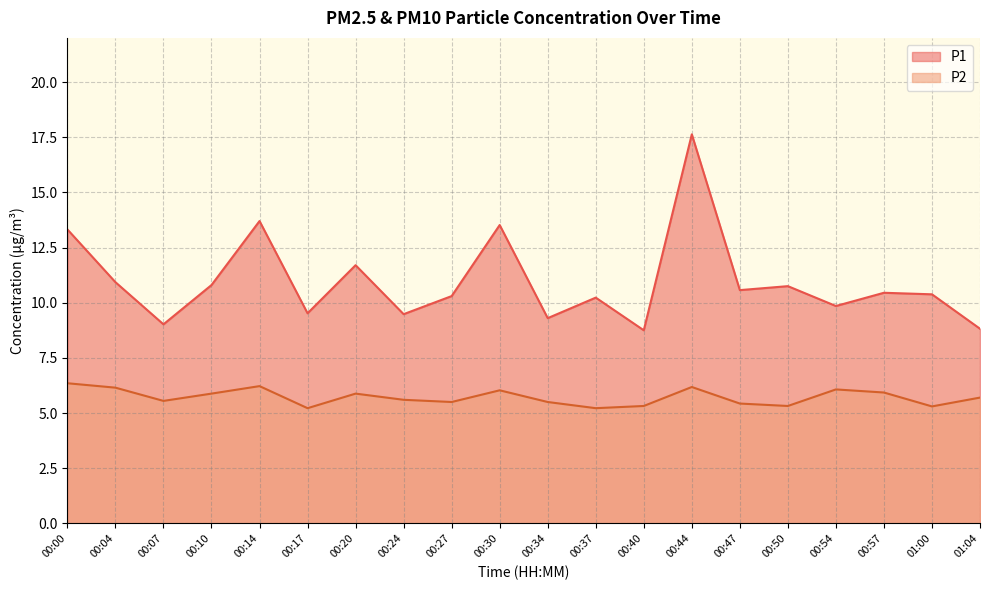

Reading left to right, extract all data points from this chart.

P1: 13.3	10.9	9.0	10.8	13.7	9.5	11.7	9.5	10.3	13.5	9.3	10.2	8.8	17.6	10.6	10.8	9.8	10.4	10.4	8.8
P2: 6.3	6.2	5.5	5.9	6.2	5.2	5.9	5.6	5.5	6.0	5.5	5.2	5.3	6.2	5.4	5.3	6.1	5.9	5.3	5.7